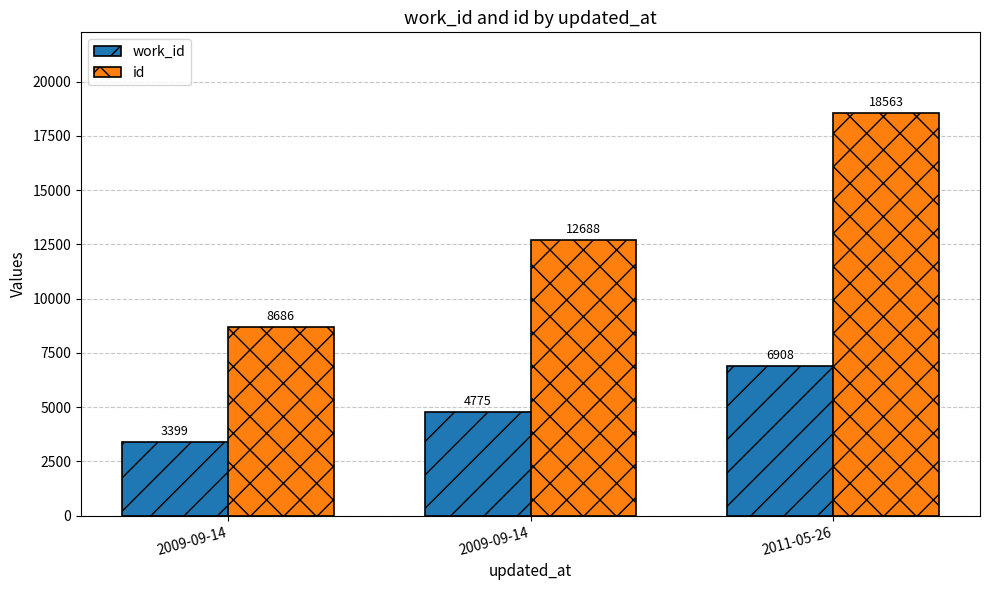

At which label does id reach its peak?

2011-05-26